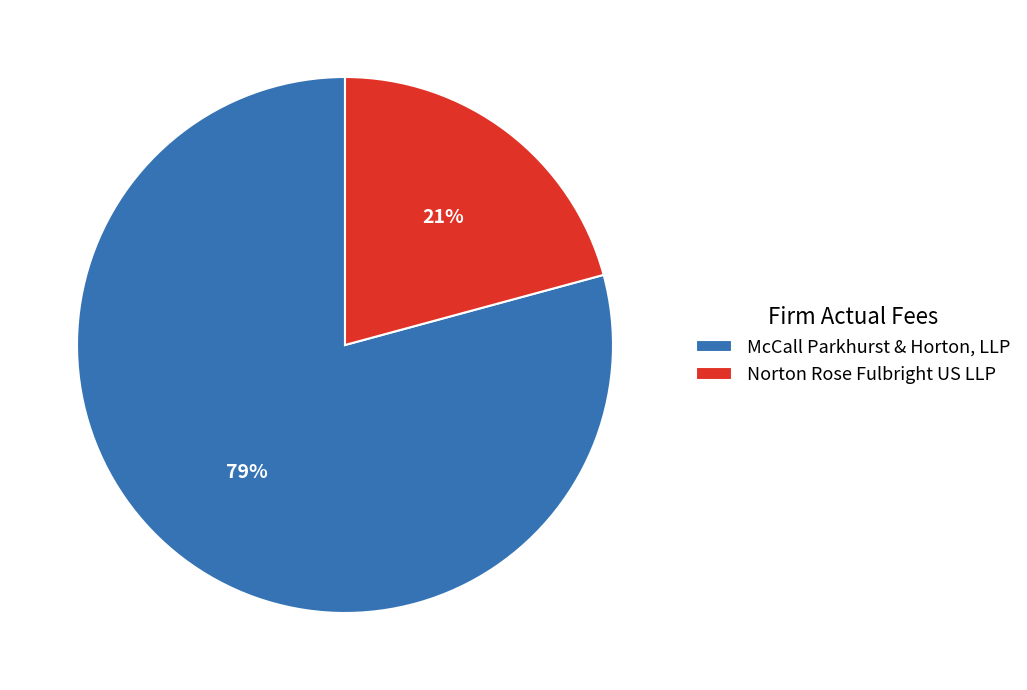

To the nearest percent, what is the average slice percentage?

50%